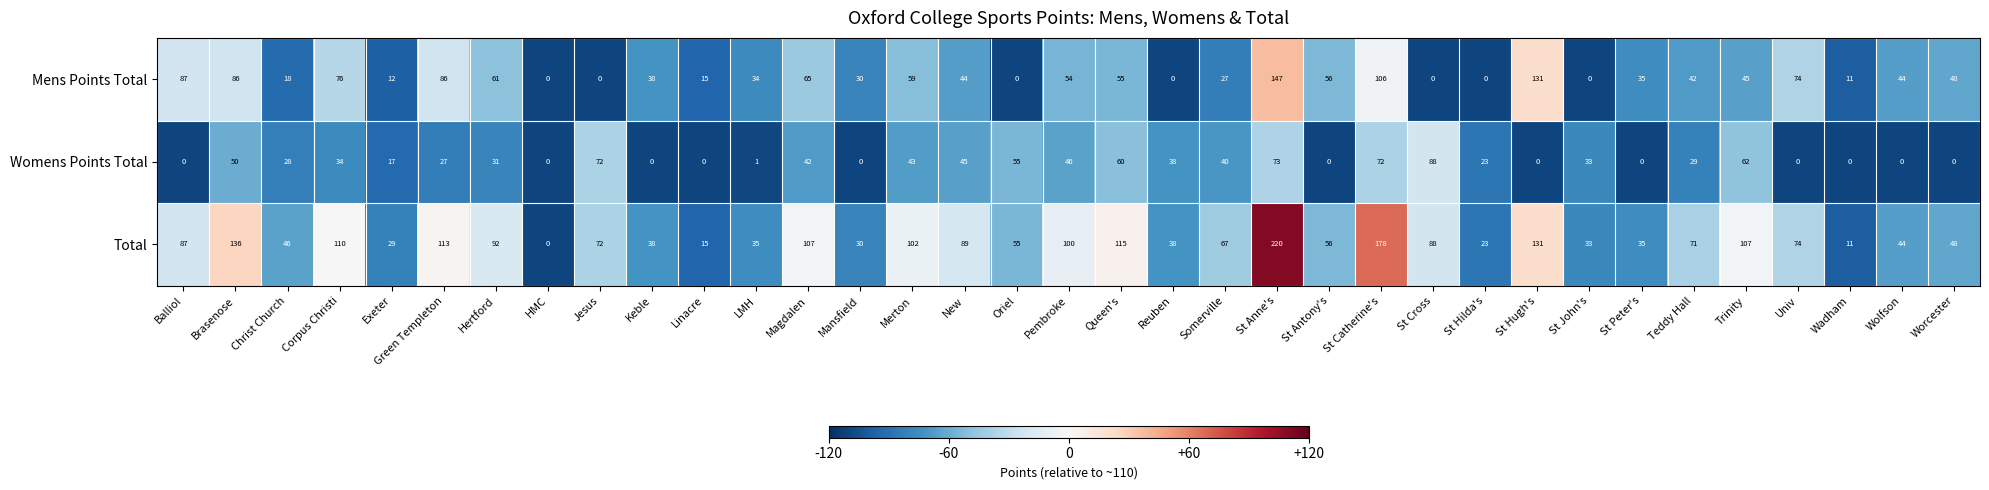

What is the highest value of the Womens Points Total series?

88